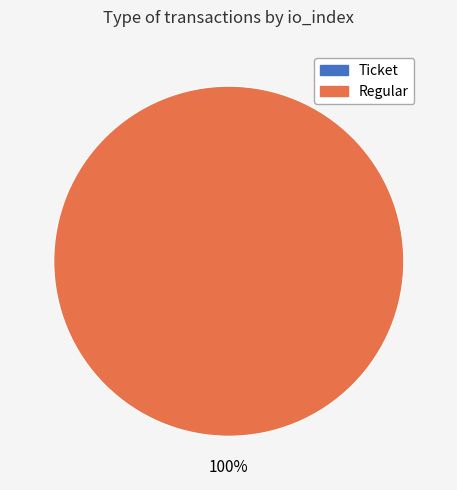

To the nearest percent, what is the difference between the largest and smallest slice percentages?

100%